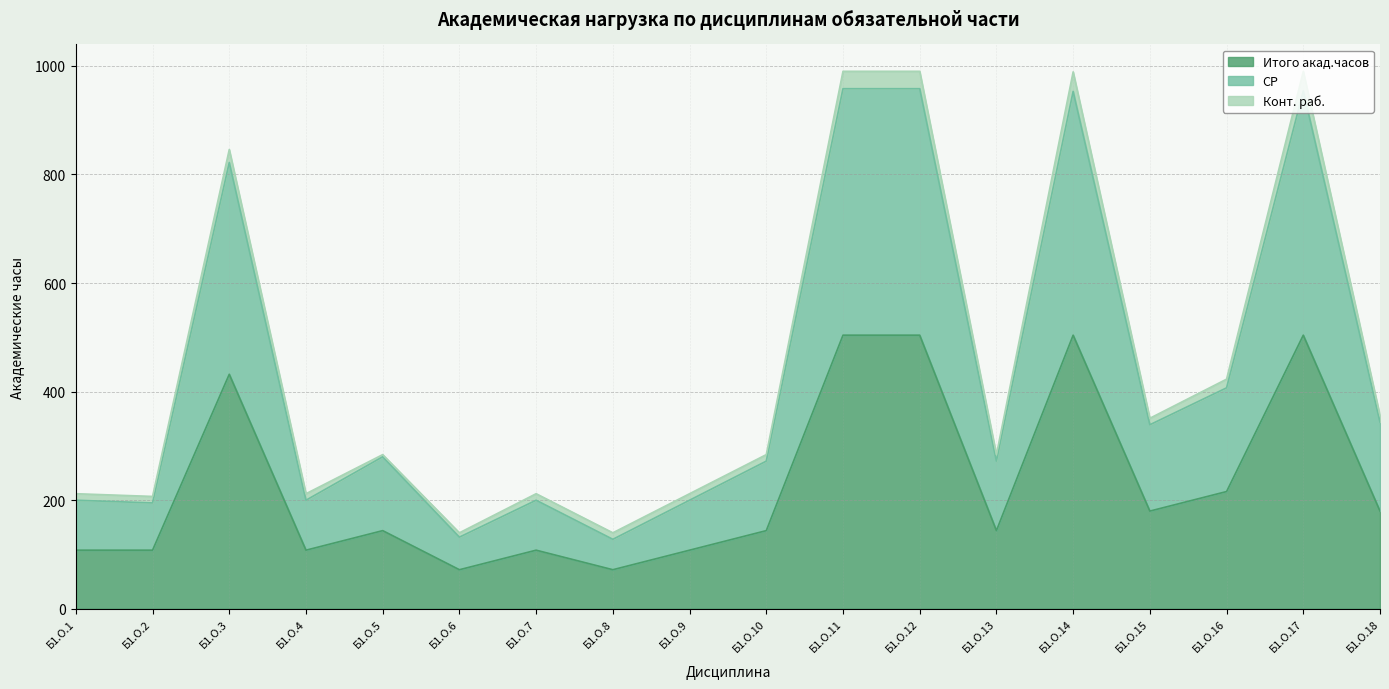

The value of СР at Б1.О.18 is 344. True or false?

True